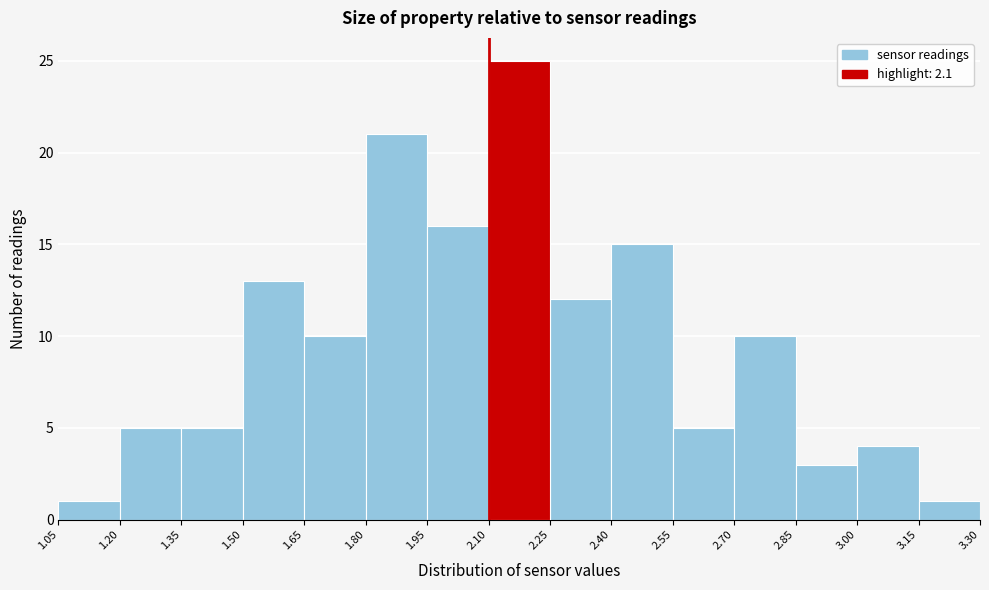

How tall is the bar that spans 1.05 to 1.20 on the x-axis? The values are not printed on the chart, so give them approximately, as read against the axis.

1